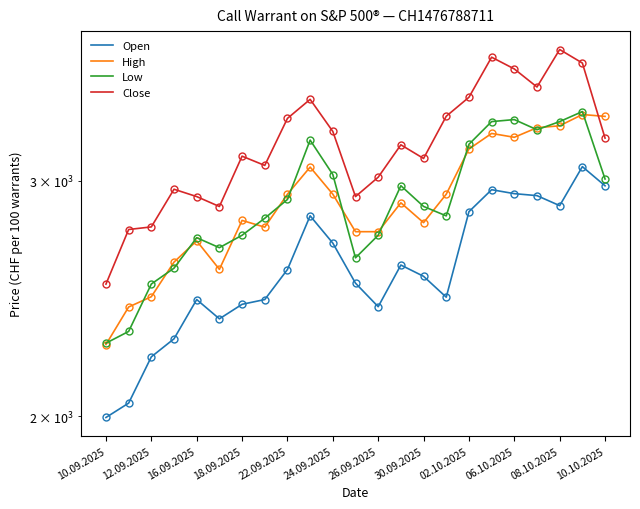

What is the average value of the Low series?

2897.7